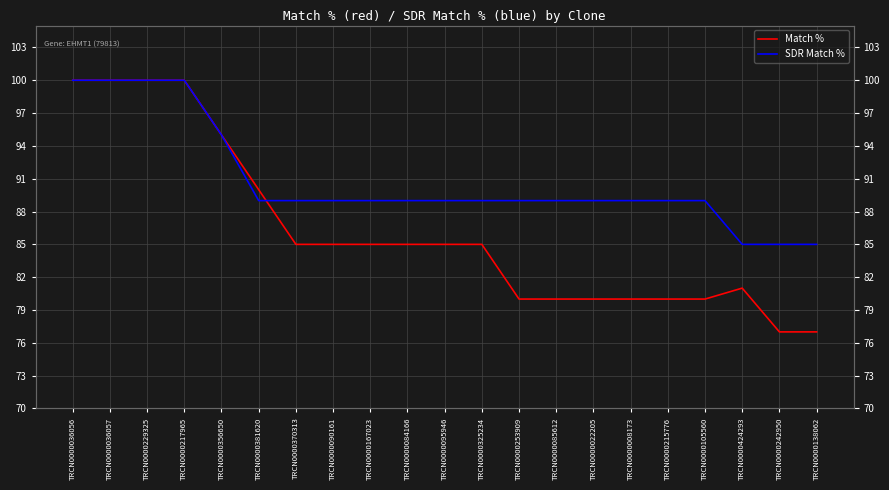

Reading right to left, extract all data points from this chart.

Match %: 77	77	81	80	80	80	80	80	80	85	85	85	85	85	85	90	95	100	100	100	100
SDR Match %: 85	85	85	89	89	89	89	89	89	89	89	89	89	89	89	89	95	100	100	100	100